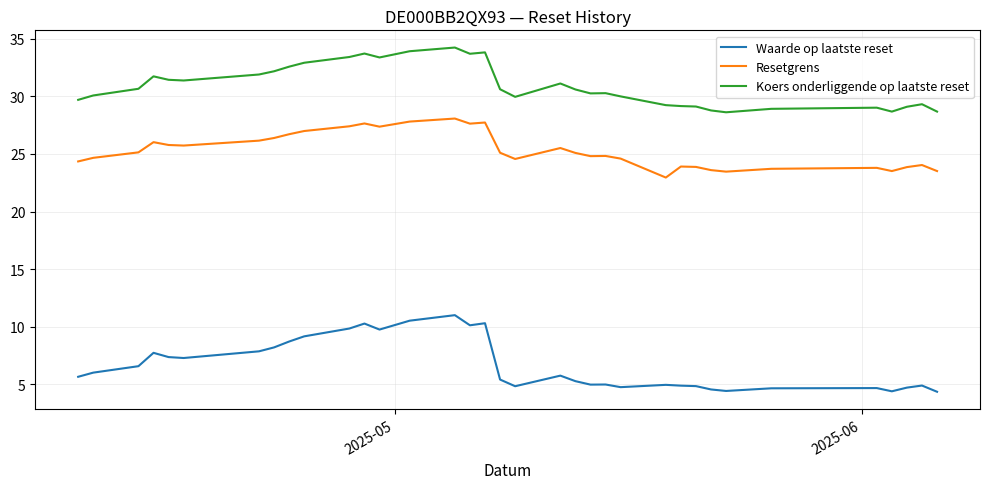

What is the sum of all Koers onderliggende op laatste reset values?

1082.3